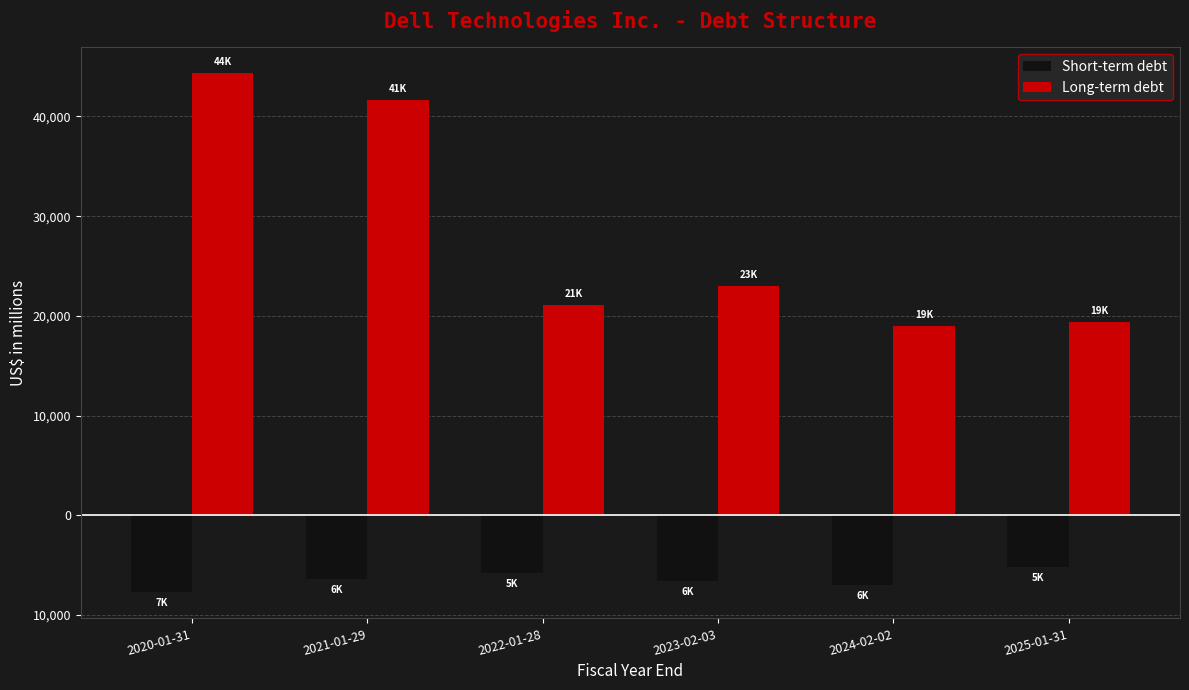

What is the difference between the maximum and minimum values in the Short-term debt series?

2533